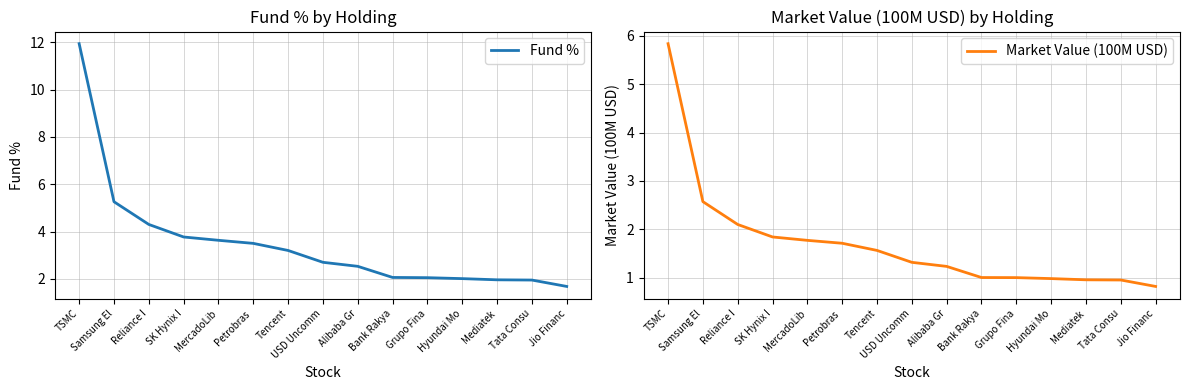

What are all the series names shown in the legend?

Fund %, Market Value (100M USD)